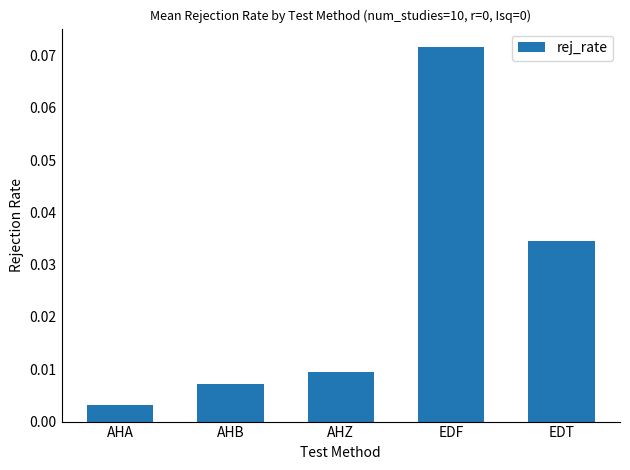

List the labels in order of value, largest first.

EDF, EDT, AHZ, AHB, AHA